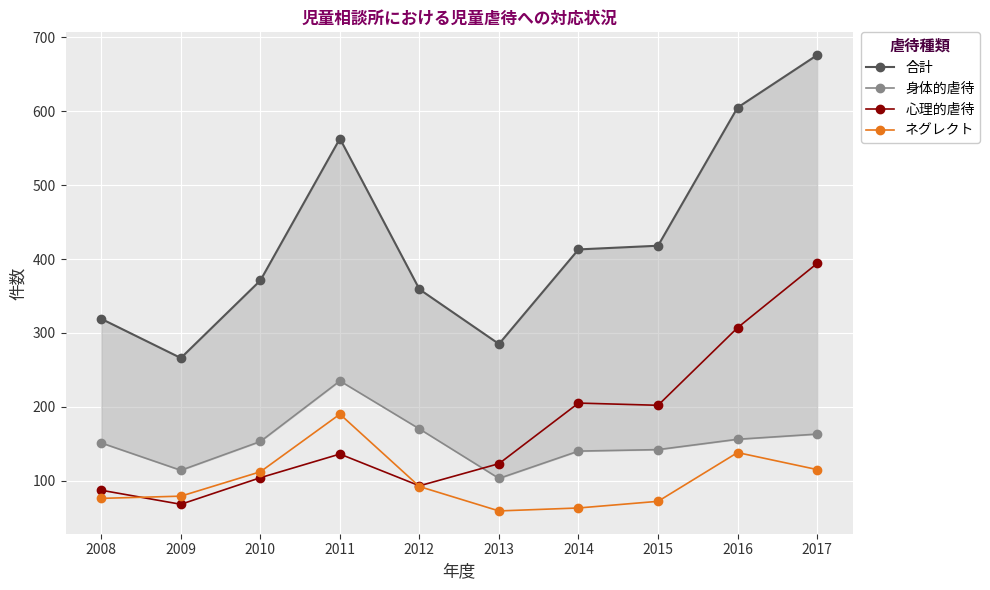

Read the ネグレクト value at 2010, to the nearest 50.

100